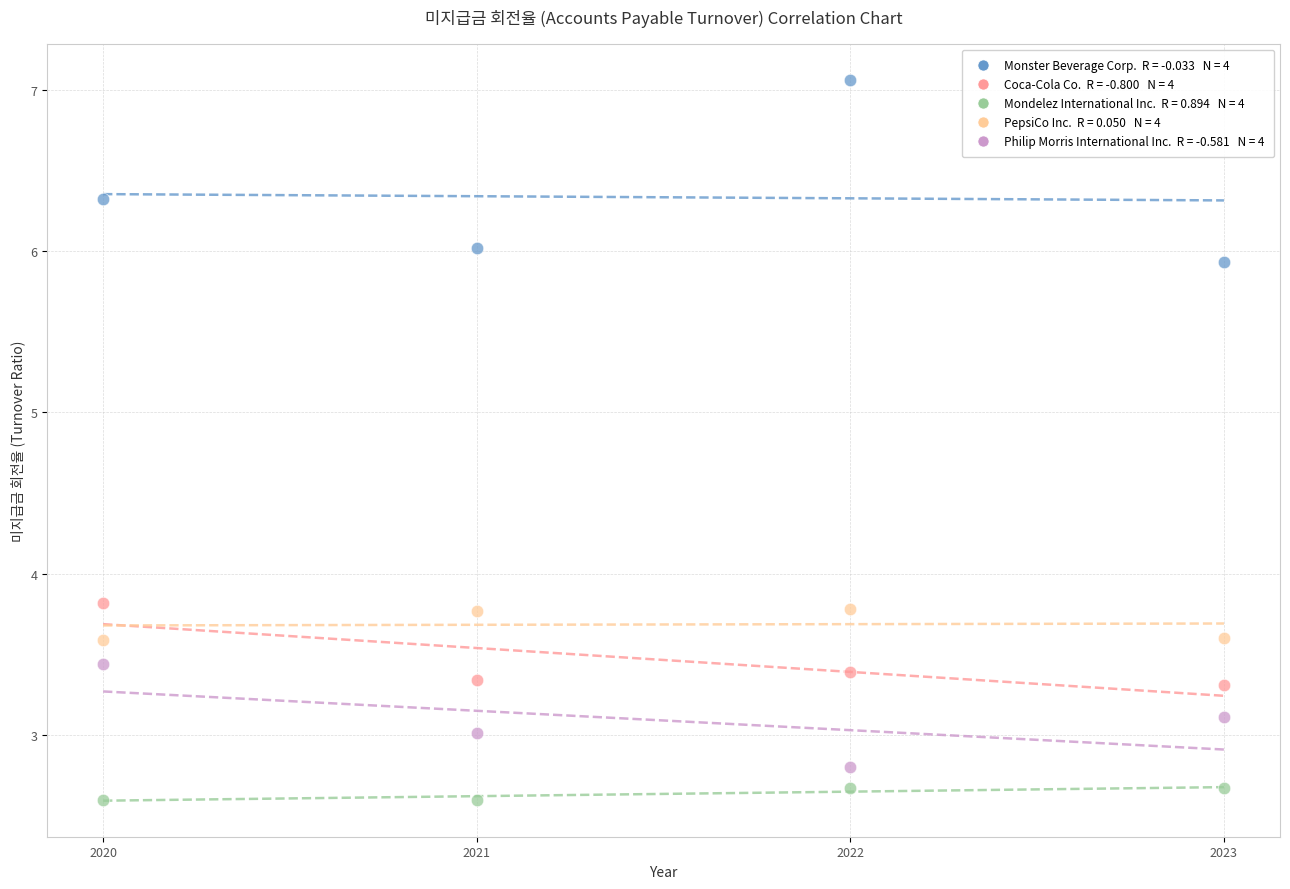

Across all data points, what is the range of Y values (max minus min)?

4.5